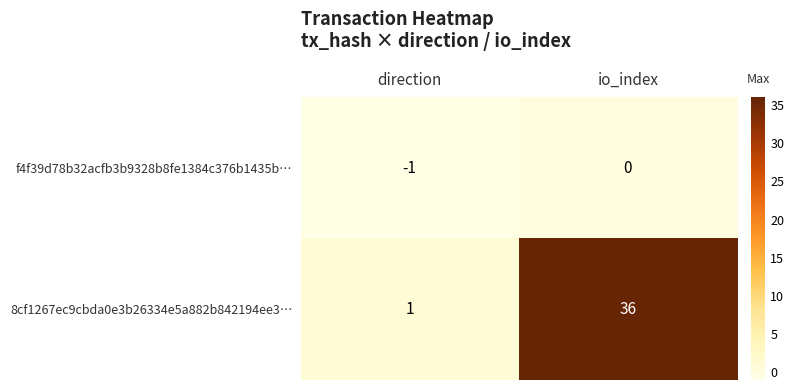

How many values in the 8cf1267ec9cbda0e3b26334e5a882b842194ee3… series are below 36?

1